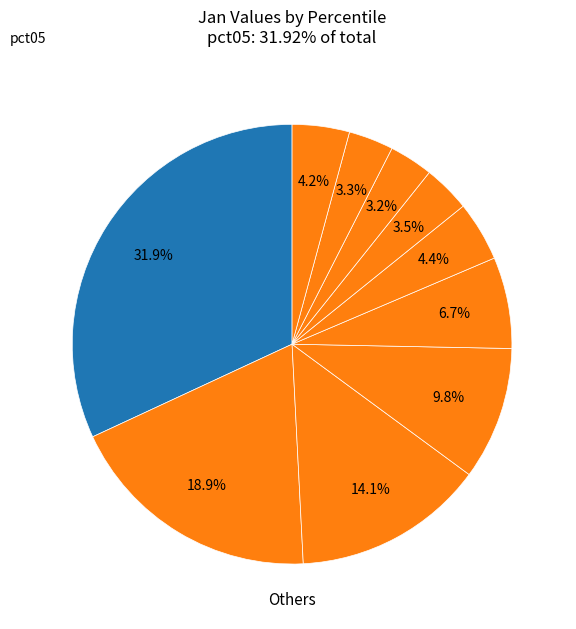

Count the number of slices in the pie.

10